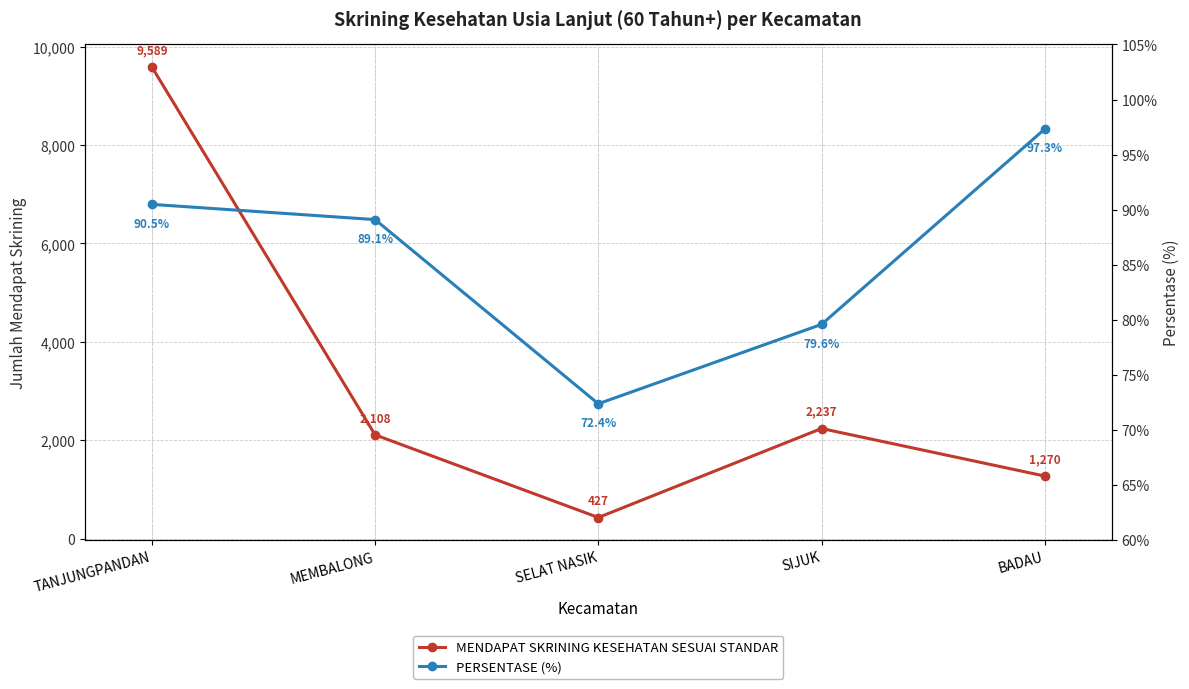

What is the value of the MENDAPAT SKRINING KESEHATAN SESUAI STANDAR point at the 4th from the left?

2237.0